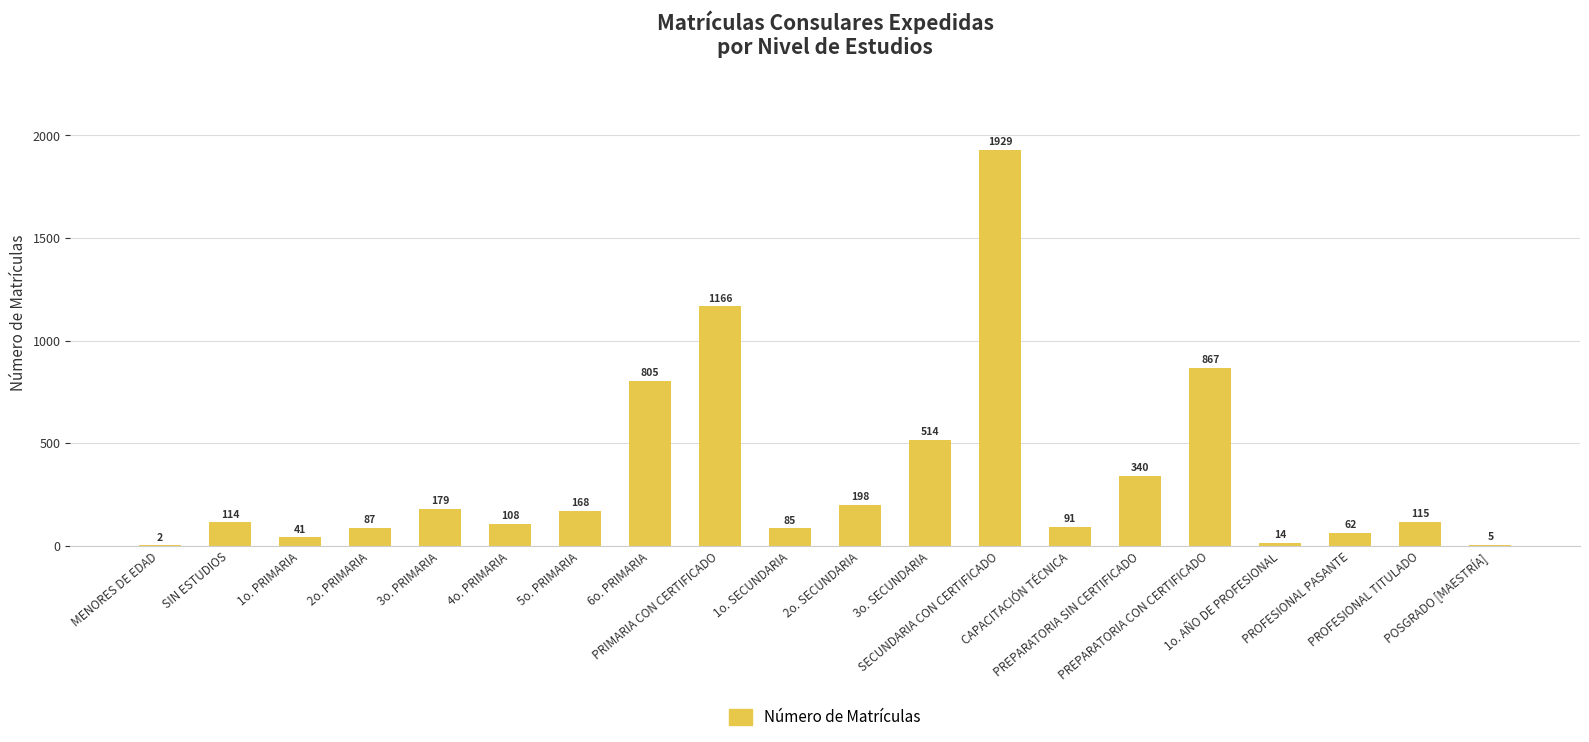

What is the change in value from CAPACITACIÓN TÉCNICA to POSGRADO [MAESTRÍA]?

-86